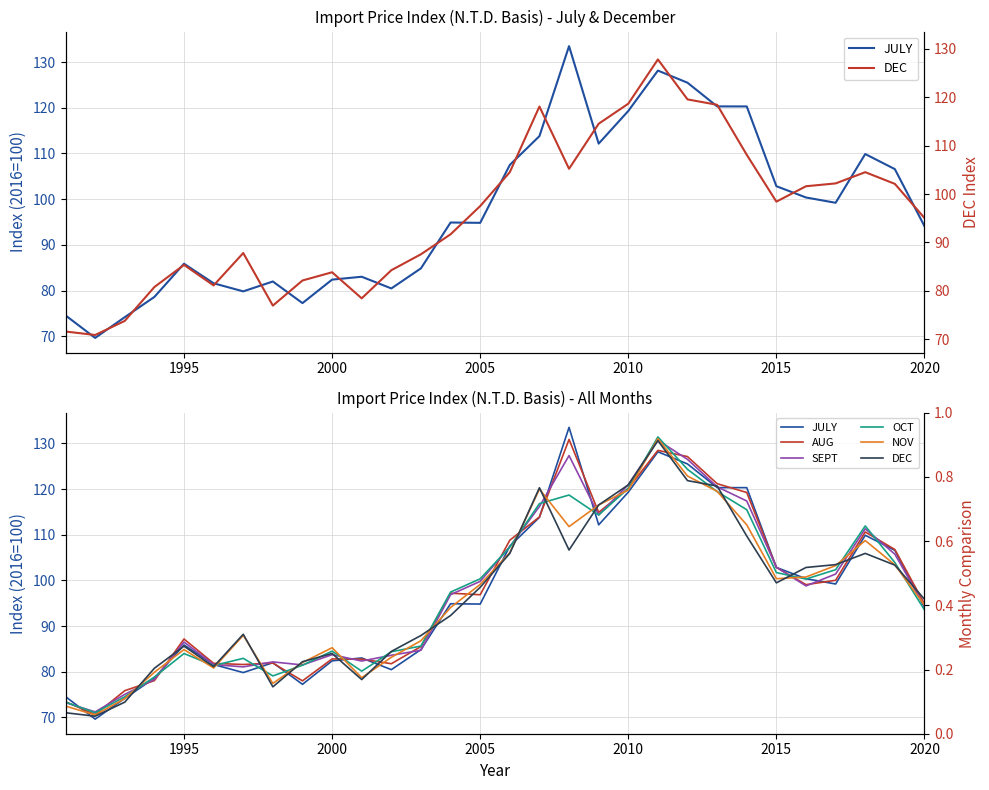

Reading right to left, what are all the values shown in this chart?

JULY: 2020=94.1	2019=106.6	2018=109.9	2017=99.2	2016=100.4	2015=102.8	2014=120.3	2013=120.3	2012=125.5	2011=128.2	2010=119.3	2009=112.2	2008=133.5	2007=113.8	2006=107.5	2005=94.8	2004=94.9	2003=84.9	2002=80.5	2001=83.0	2000=82.4	1999=77.2	1998=82.0	1997=79.8	1996=81.6	1995=85.9	1994=78.6	1993=74.2	1992=69.6	1991=74.6
AUG: 2020=94.8	2019=106.8	2018=110.6	2017=100.0	2016=99.1	2015=102.8	2014=119.2	2013=121.2	2012=127.1	2011=128.5	2010=120.1	2009=114.9	2008=130.9	2007=113.9	2006=108.8	2005=96.9	2004=97.2	2003=85.5	2002=81.8	2001=82.8	2000=82.8	1999=78.0	1998=81.9	1997=81.6	1996=81.8	1995=87.2	1994=78.1	1993=75.9	1992=70.6	1991=73.4
SEPT: 2020=94.4	2019=105.7	2018=111.3	2017=101.4	2016=98.8	2015=102.9	2014=117.4	2013=120.5	2012=126.5	2011=130.7	2010=121.0	2009=114.3	2008=127.3	2007=116.2	2006=107.4	2005=99.8	2004=96.9	2003=84.7	2002=83.6	2001=82.3	2000=83.7	1999=81.5	1998=82.2	1997=81.1	1996=81.6	1995=86.5	1994=78.3	1993=75.0	1992=71.2	1991=73.2
OCT: 2020=93.5	2019=103.9	2018=111.9	2017=102.3	2016=100.3	2015=101.7	2014=115.5	2013=119.4	2012=124.3	2011=131.4	2010=120.1	2009=114.3	2008=118.7	2007=116.8	2006=107.3	2005=100.3	2004=97.4	2003=85.6	2002=84.4	2001=80.1	2000=84.5	1999=81.4	1998=79.1	1997=82.9	1996=81.3	1995=84.0	1994=78.8	1993=74.5	1992=71.0	1991=73.3
NOV: 2020=94.6	2019=103.4	2018=108.7	2017=103.2	2016=100.8	2015=100.4	2014=112.2	2013=119.5	2012=122.8	2011=131.0	2010=119.8	2009=116.5	2008=111.8	2007=120.0	2006=106.1	2005=99.1	2004=94.1	2003=86.8	2002=83.2	2001=78.7	2000=85.3	1999=82.0	1998=77.5	1997=88.0	1996=80.8	1995=84.9	1994=79.9	1993=74.1	1992=70.5	1991=72.5
DEC: 2020=95.9	2019=103.3	2018=105.9	2017=103.5	2016=102.8	2015=99.5	2014=109.7	2013=120.7	2012=121.8	2011=130.6	2010=120.9	2009=116.5	2008=106.7	2007=120.3	2006=105.9	2005=98.5	2004=92.3	2003=87.9	2002=84.5	2001=78.3	2000=84.0	1999=82.2	1998=76.7	1997=88.2	1996=81.1	1995=85.6	1994=80.8	1993=73.3	1992=70.3	1991=71.0